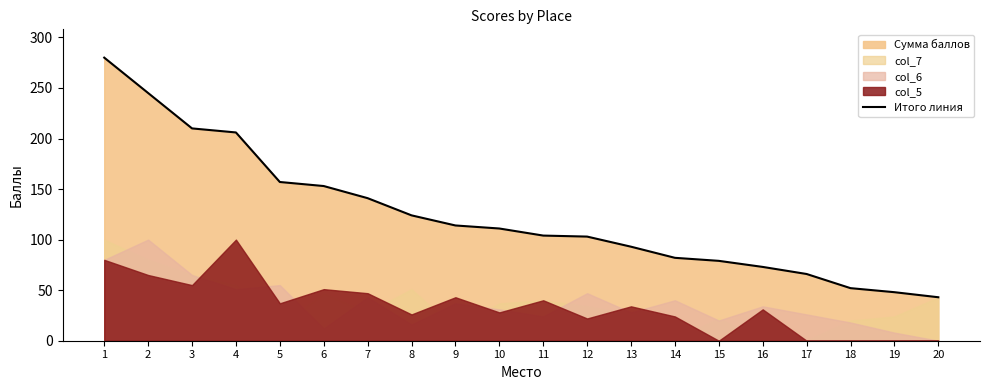

What is the minimum value shown in the chart?

43